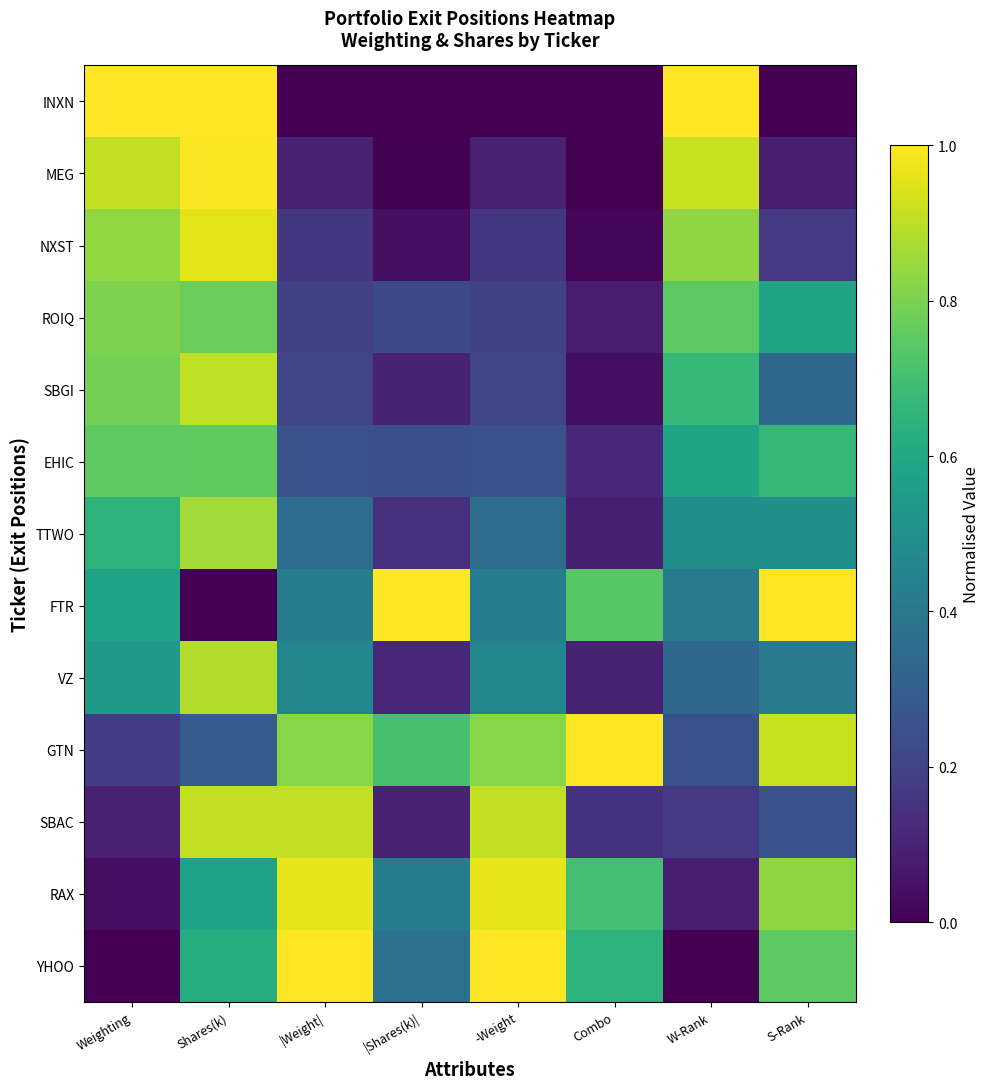

Reading left to right, what are all the values shown in this chart?

INXN: Weighting=1.0	Shares(k)=1.0	|Weight|=0.0	|Shares(k)|=0.0	-Weight=0.0	Combo=0.0	W-Rank=1.0	S-Rank=0.0
MEG: Weighting=0.9	Shares(k)=1.0	|Weight|=0.1	|Shares(k)|=0.0	-Weight=0.1	Combo=0.0	W-Rank=0.9	S-Rank=0.1
NXST: Weighting=0.8	Shares(k)=1.0	|Weight|=0.2	|Shares(k)|=0.0	-Weight=0.2	Combo=0.0	W-Rank=0.8	S-Rank=0.2
ROIQ: Weighting=0.8	Shares(k)=0.8	|Weight|=0.2	|Shares(k)|=0.2	-Weight=0.2	Combo=0.1	W-Rank=0.7	S-Rank=0.6
SBGI: Weighting=0.8	Shares(k)=0.9	|Weight|=0.2	|Shares(k)|=0.1	-Weight=0.2	Combo=0.0	W-Rank=0.7	S-Rank=0.3
EHIC: Weighting=0.8	Shares(k)=0.8	|Weight|=0.2	|Shares(k)|=0.2	-Weight=0.2	Combo=0.1	W-Rank=0.6	S-Rank=0.7
TTWO: Weighting=0.6	Shares(k)=0.9	|Weight|=0.4	|Shares(k)|=0.1	-Weight=0.4	Combo=0.1	W-Rank=0.5	S-Rank=0.5
FTR: Weighting=0.6	Shares(k)=0.0	|Weight|=0.4	|Shares(k)|=1.0	-Weight=0.4	Combo=0.7	W-Rank=0.4	S-Rank=1.0
VZ: Weighting=0.5	Shares(k)=0.9	|Weight|=0.5	|Shares(k)|=0.1	-Weight=0.5	Combo=0.1	W-Rank=0.3	S-Rank=0.4
GTN: Weighting=0.2	Shares(k)=0.3	|Weight|=0.8	|Shares(k)|=0.7	-Weight=0.8	Combo=1.0	W-Rank=0.2	S-Rank=0.9
SBAC: Weighting=0.1	Shares(k)=0.9	|Weight|=0.9	|Shares(k)|=0.1	-Weight=0.9	Combo=0.1	W-Rank=0.2	S-Rank=0.2
RAX: Weighting=0.0	Shares(k)=0.6	|Weight|=1.0	|Shares(k)|=0.4	-Weight=1.0	Combo=0.7	W-Rank=0.1	S-Rank=0.8
YHOO: Weighting=0.0	Shares(k)=0.6	|Weight|=1.0	|Shares(k)|=0.4	-Weight=1.0	Combo=0.6	W-Rank=0.0	S-Rank=0.7